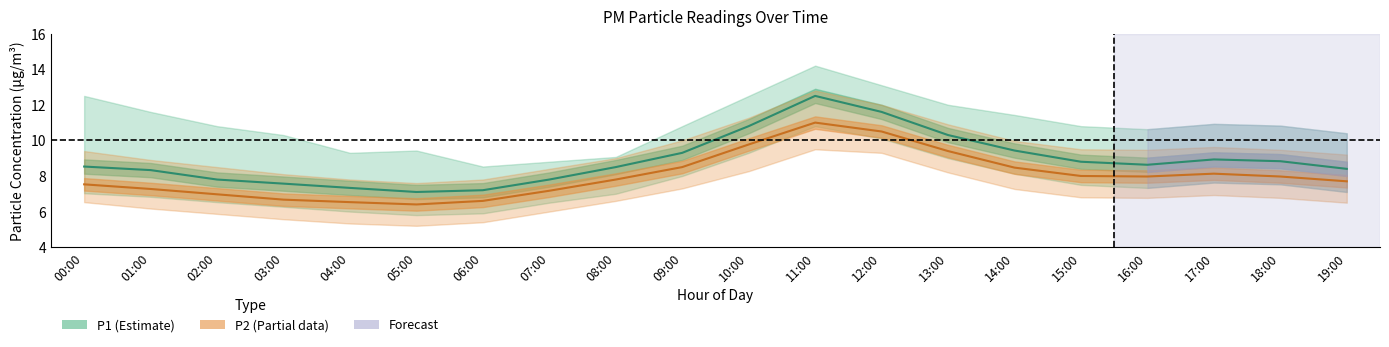

Where does the P2_upper series first go above 9?

00:00